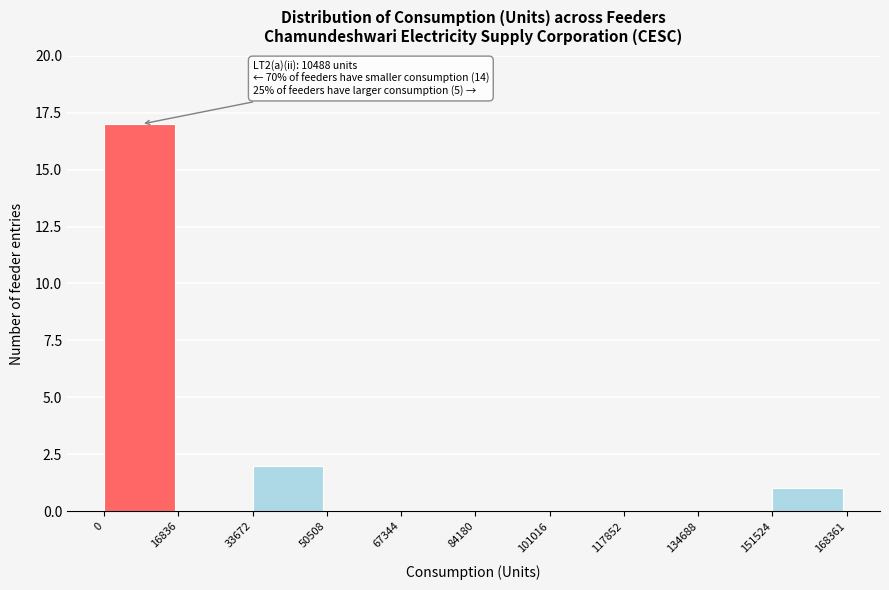

Over which range of the x-axis is the bar tallest?

0 to 16836